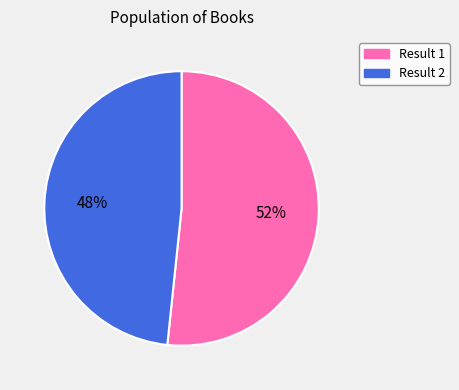

Is there any slice that represents more than half of the pie?

Yes